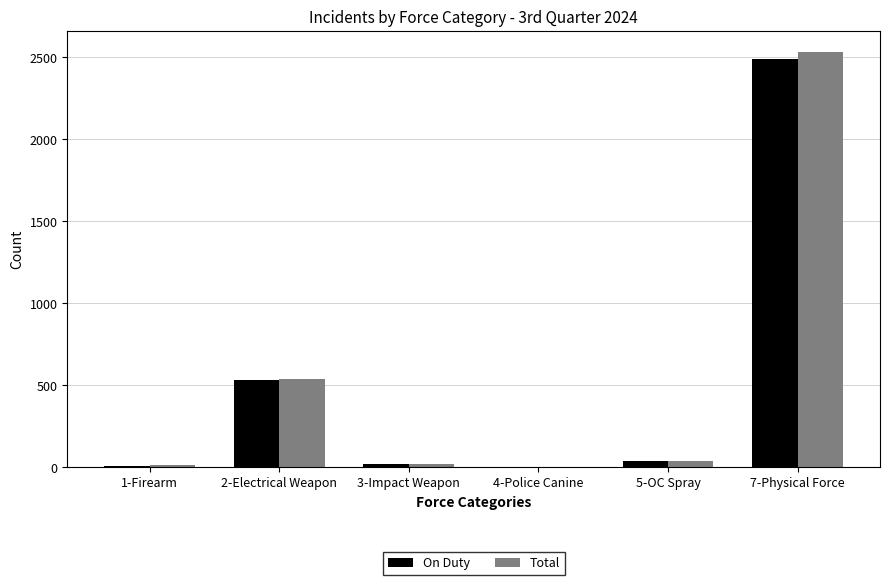

Between 3-Impact Weapon and 7-Physical Force, which series saw the biggest shift?

Total